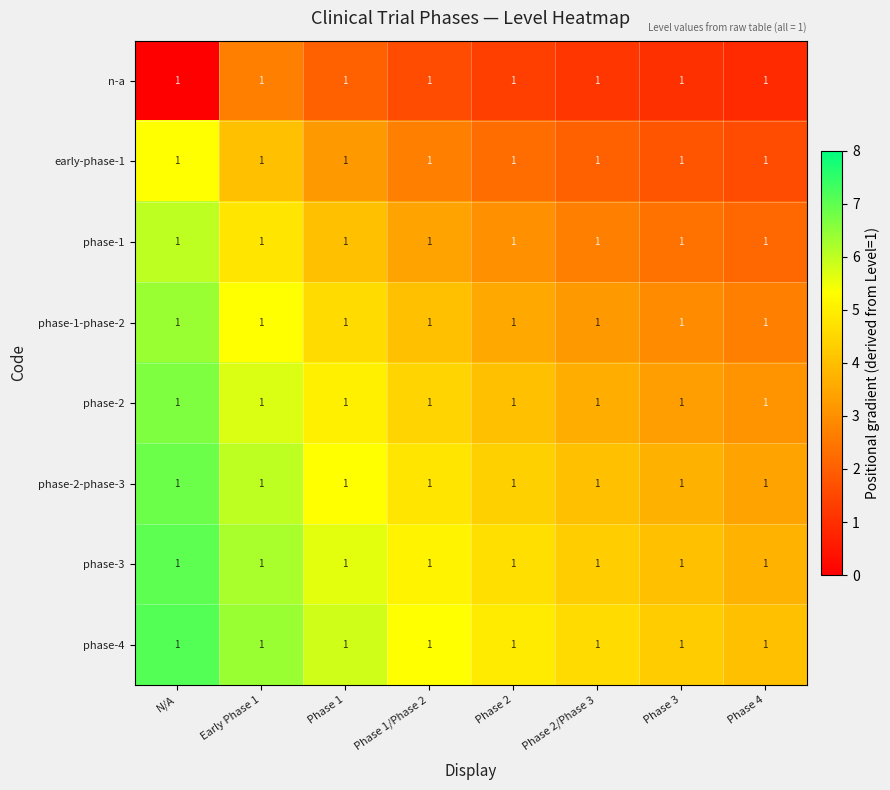

List the series in order of their peak value, highest first.

phase-4, phase-3, phase-2-phase-3, phase-2, phase-1-phase-2, phase-1, early-phase-1, n-a